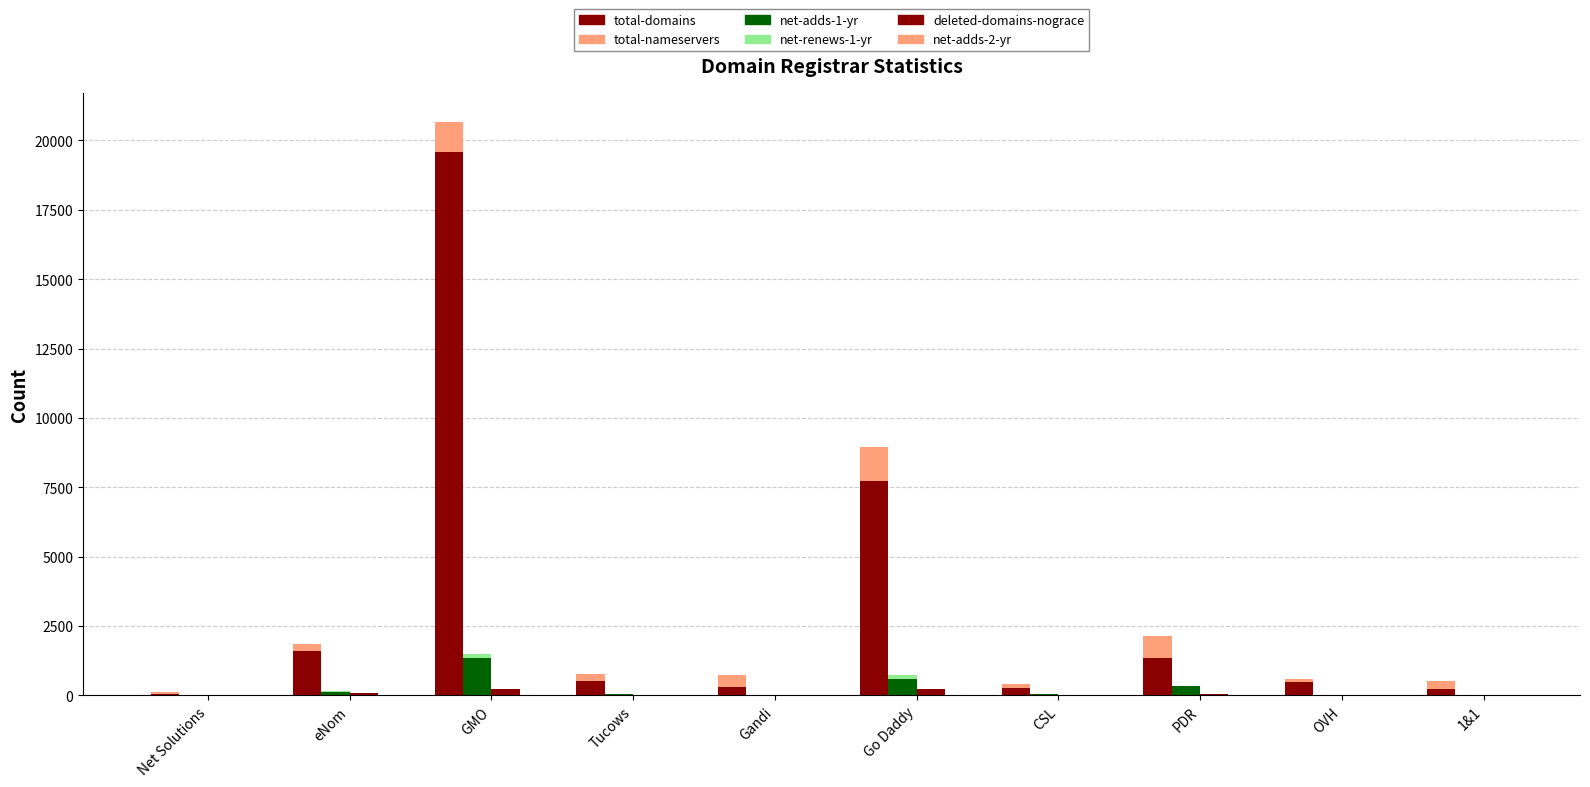

Is it true that net-renews-1-yr equals 5 at PDR?

True